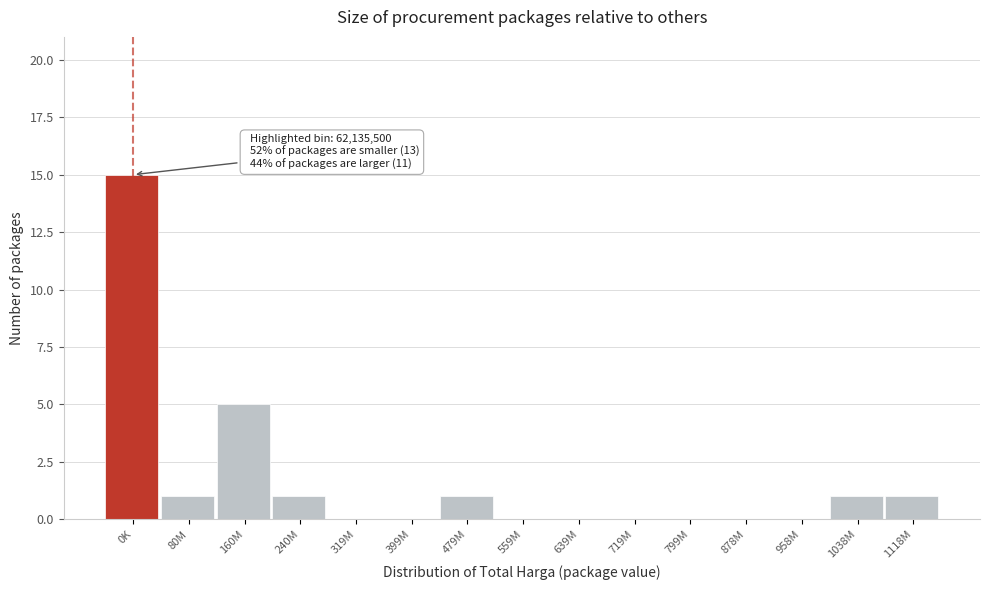

Reading left to right, what are all the values shown in this chart?

0K=15	80M=1	160M=5	240M=1	319M=0	399M=0	479M=1	559M=0	639M=0	719M=0	799M=0	878M=0	958M=0	1038M=1	1118M=1